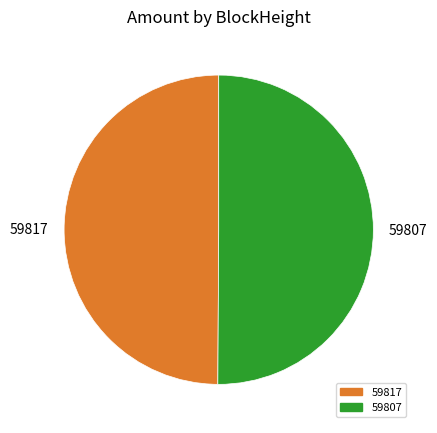

How many segments does this pie chart have?

2